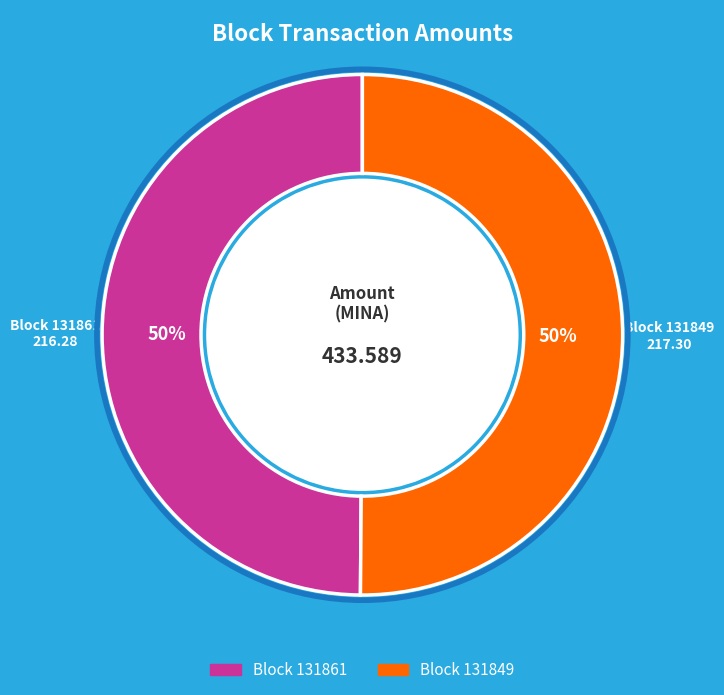

Is there a majority slice in this chart?

Yes